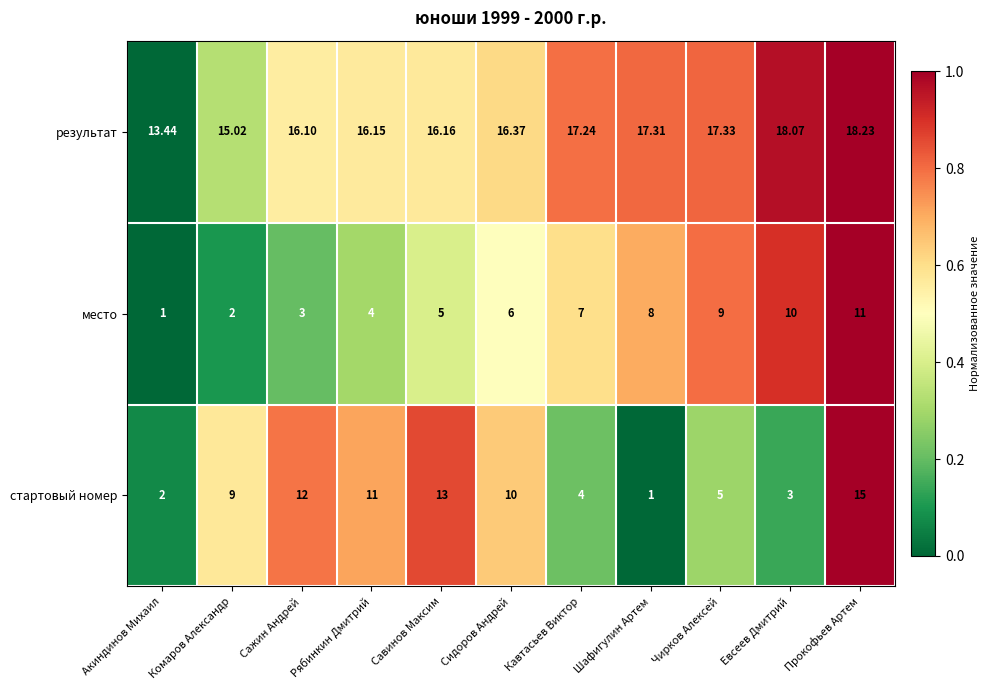

At which category is the sum across all series the highest?

Прокофьев Артем